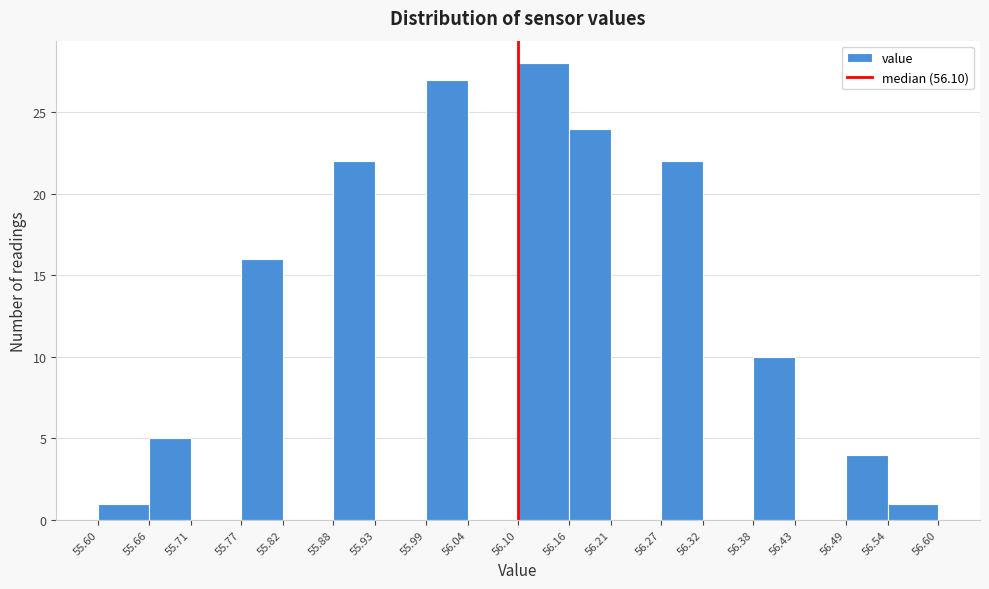

Reading left to right, transcribe this chart: for each bar, give the range it covers on the x-axis and its height. The values are not printed on the chart, so give them approximately, as read against the axis.

55.60 to 55.66: 1
55.66 to 55.71: 5
55.71 to 55.77: 0
55.77 to 55.82: 16
55.82 to 55.88: 0
55.88 to 55.93: 22
55.93 to 55.99: 0
55.99 to 56.04: 27
56.04 to 56.10: 0
56.10 to 56.16: 28
56.16 to 56.21: 24
56.21 to 56.27: 0
56.27 to 56.32: 22
56.32 to 56.38: 0
56.38 to 56.43: 10
56.43 to 56.49: 0
56.49 to 56.54: 4
56.54 to 56.60: 1